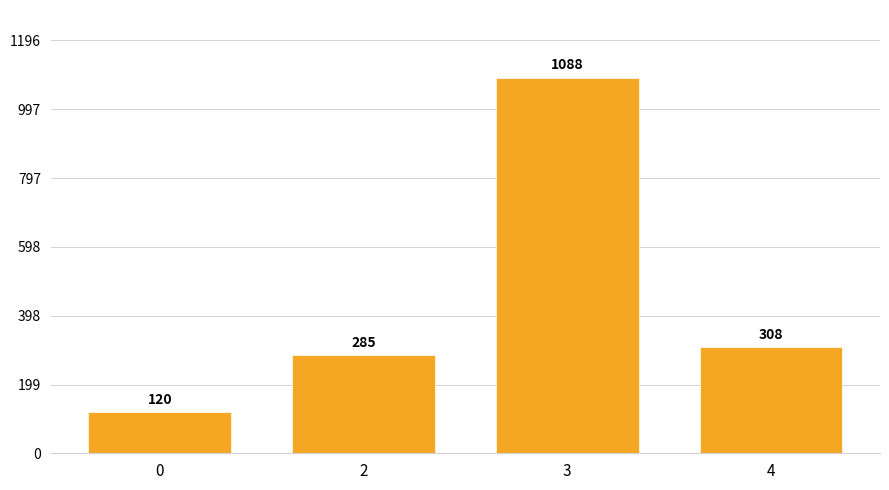

Reading left to right, extract all data points from this chart.

0=120	2=285	3=1088	4=308